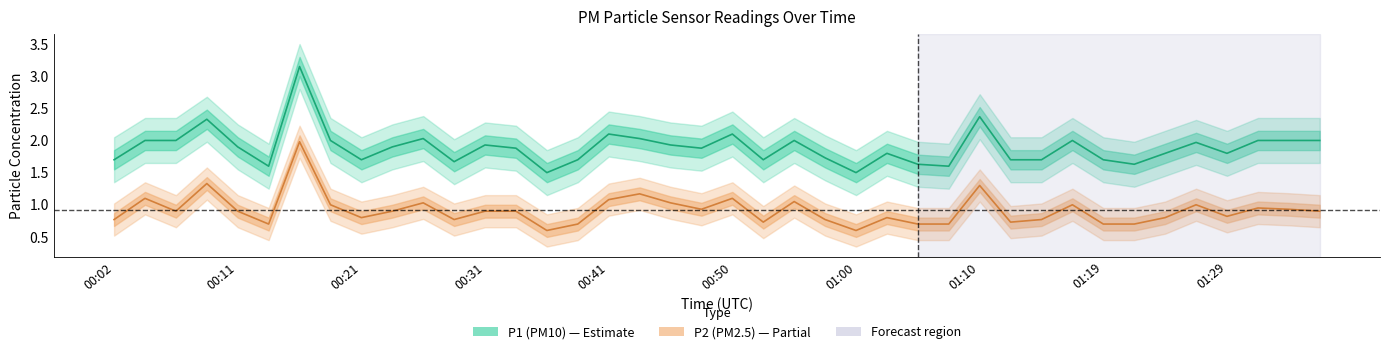

True or false: P1 has a value of 3.6 at 00:43.

False